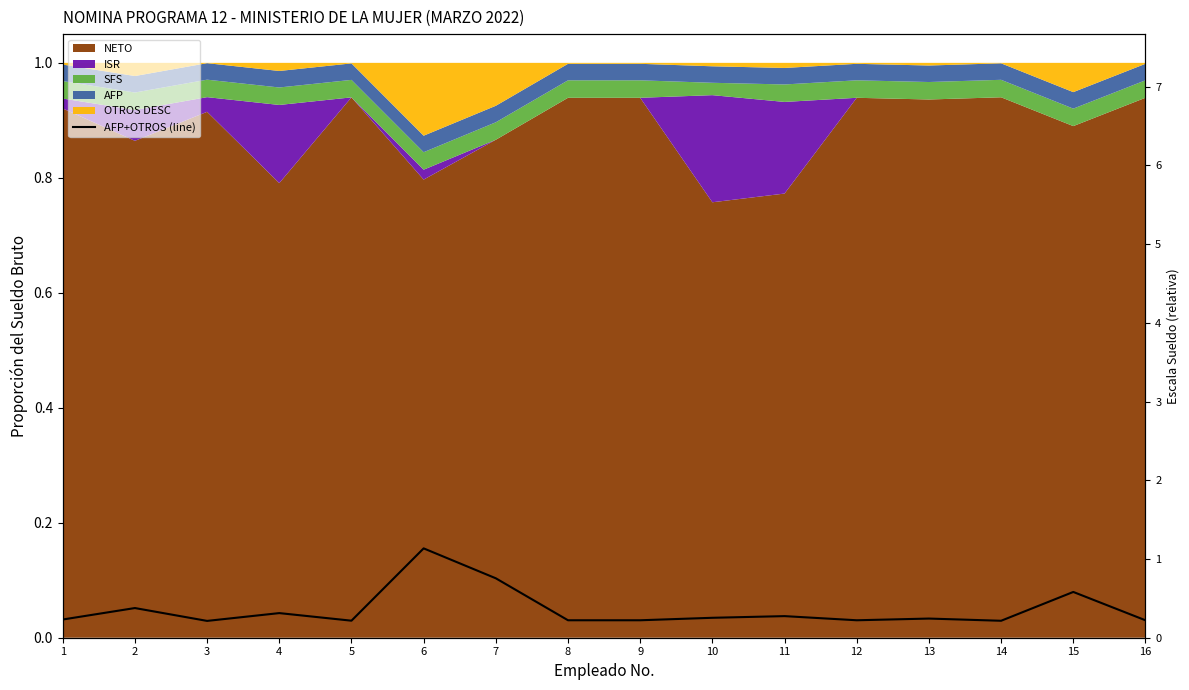

True or false: there are more than 2 points higher than both neighbors.

True